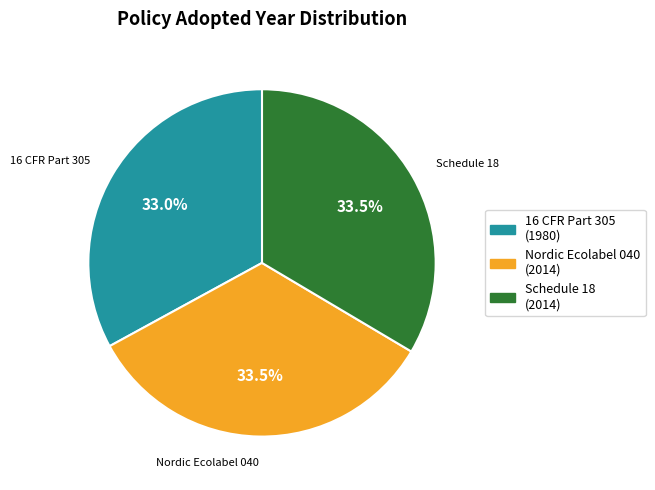

How many segments does this pie chart have?

3